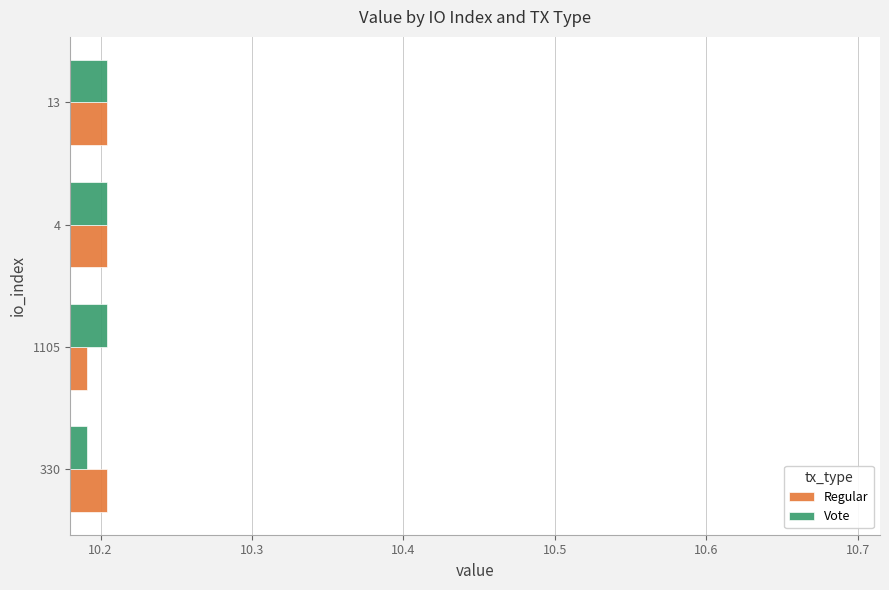

What is the sum of the Regular values at 1105 and 4?

20.4